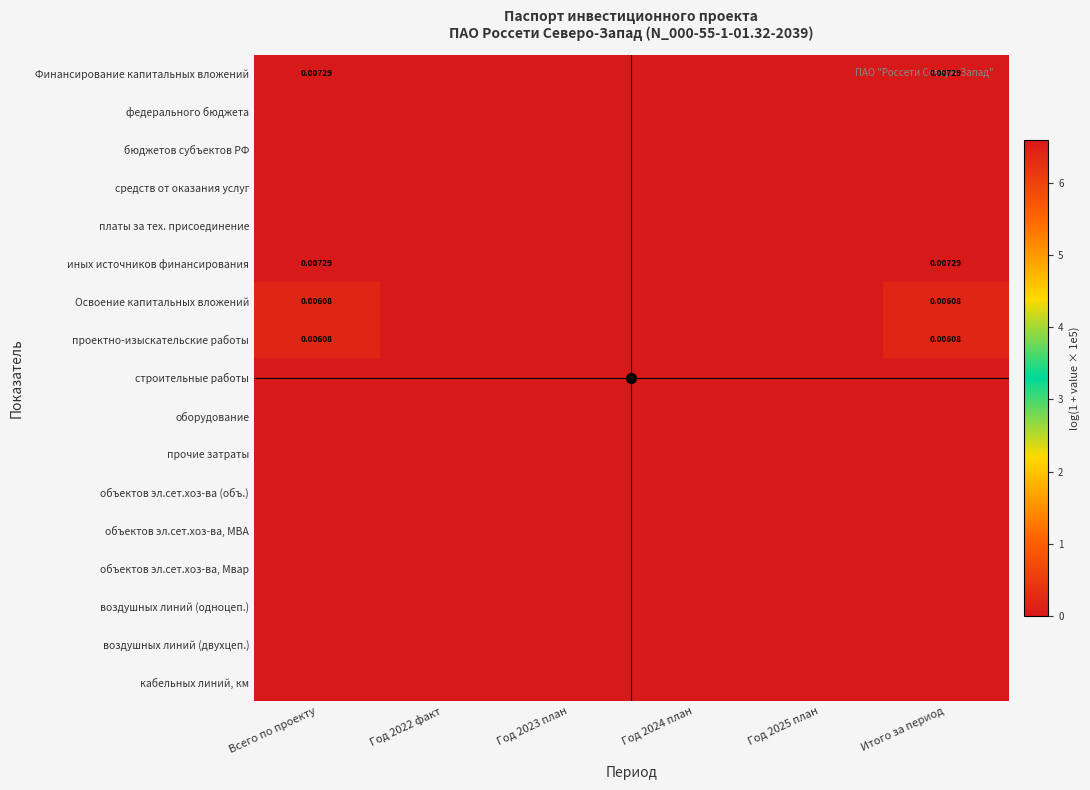

Rank the series by their maximum value, from highest to lowest.

Финансирование капитальных вложений, иных источников финансирования, Освоение капитальных вложений, проектно-изыскательские работы, федерального бюджета, бюджетов субъектов РФ, средств от оказания услуг, платы за тех. присоединение, строительные работы, оборудование, прочие затраты, объектов эл.сет.хоз-ва (объ.), объектов эл.сет.хоз-ва, МВА, объектов эл.сет.хоз-ва, Мвар, воздушных линий (одноцеп.), воздушных линий (двухцеп.), кабельных линий, км